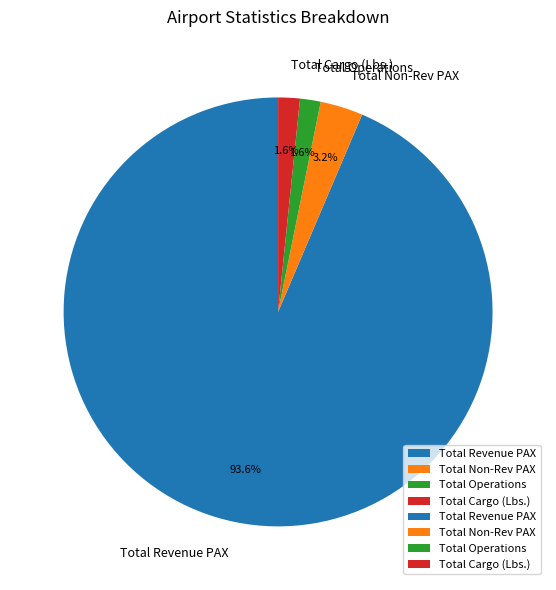

To the nearest percent, what percentage of the pie is Total Non-Rev PAX?

3%